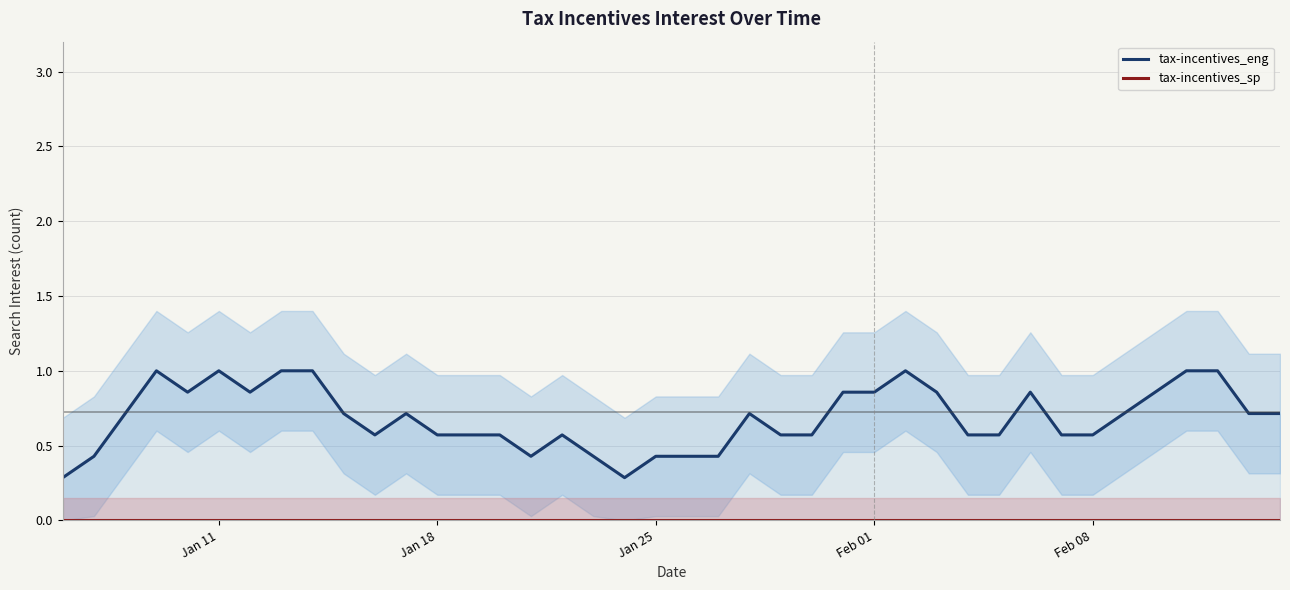

True or false: tax-incentives_eng has a value of 1.4 at 8.

False